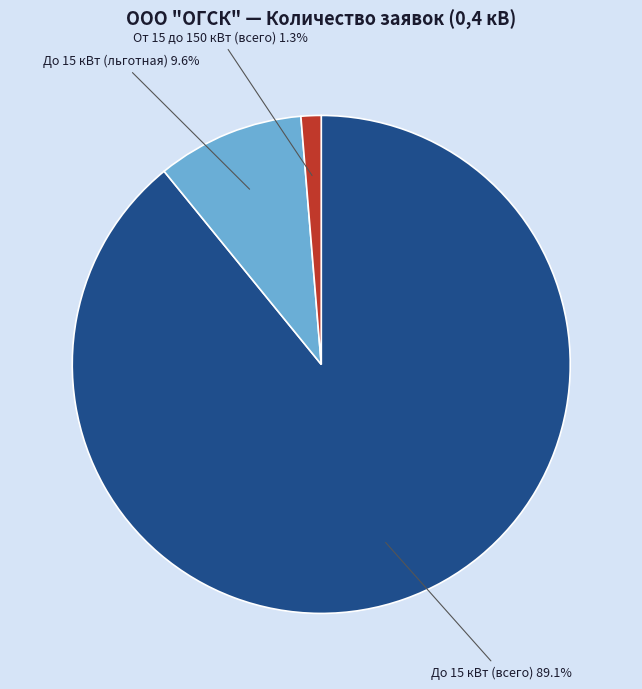

Is there any slice that represents more than half of the pie?

Yes